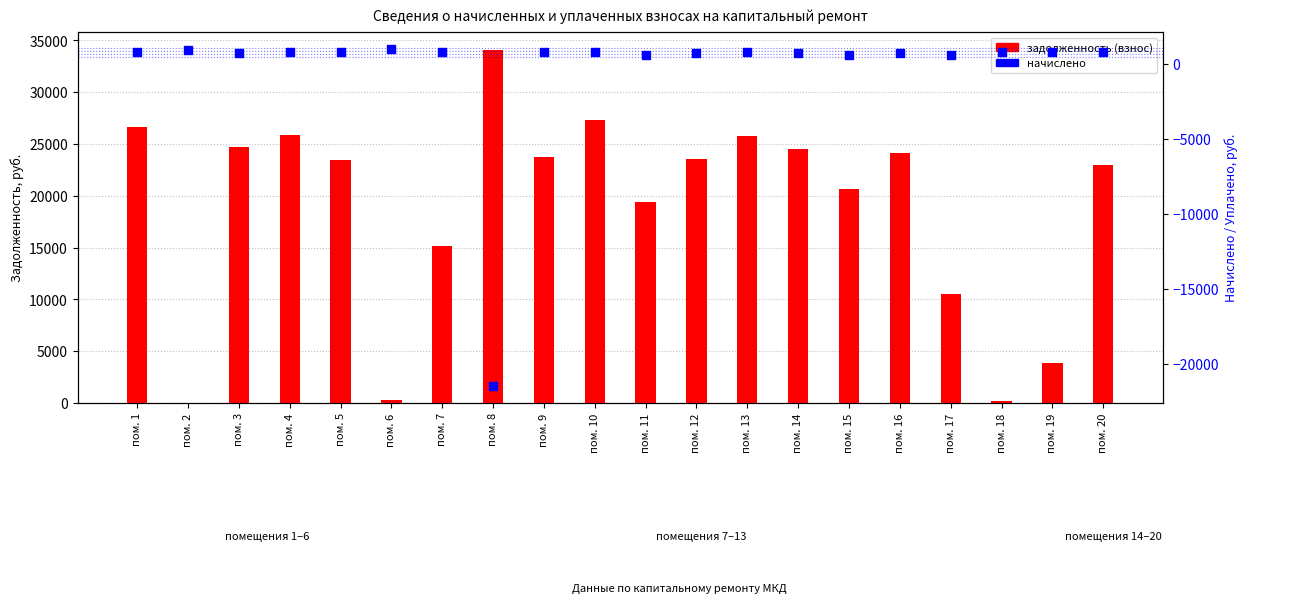

Which series reaches the maximum Y coordinate?

задолженность (взнос)